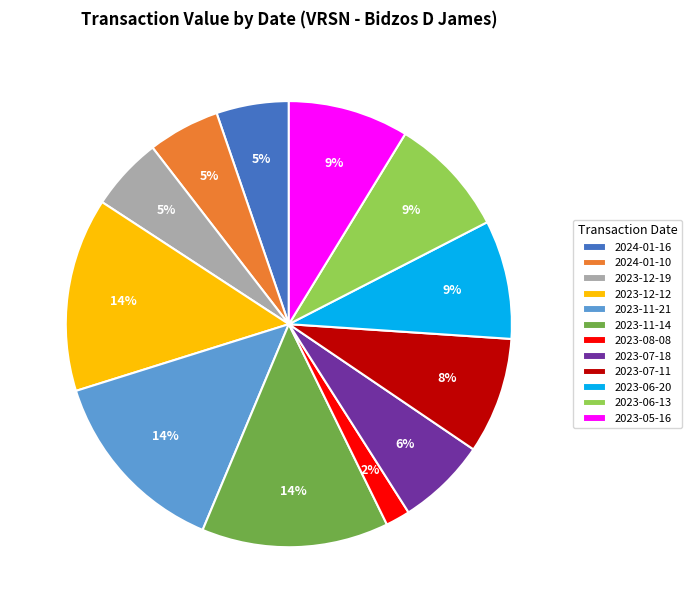

Is the sum of 2023-08-08 and 2023-11-14 greater than half?

No